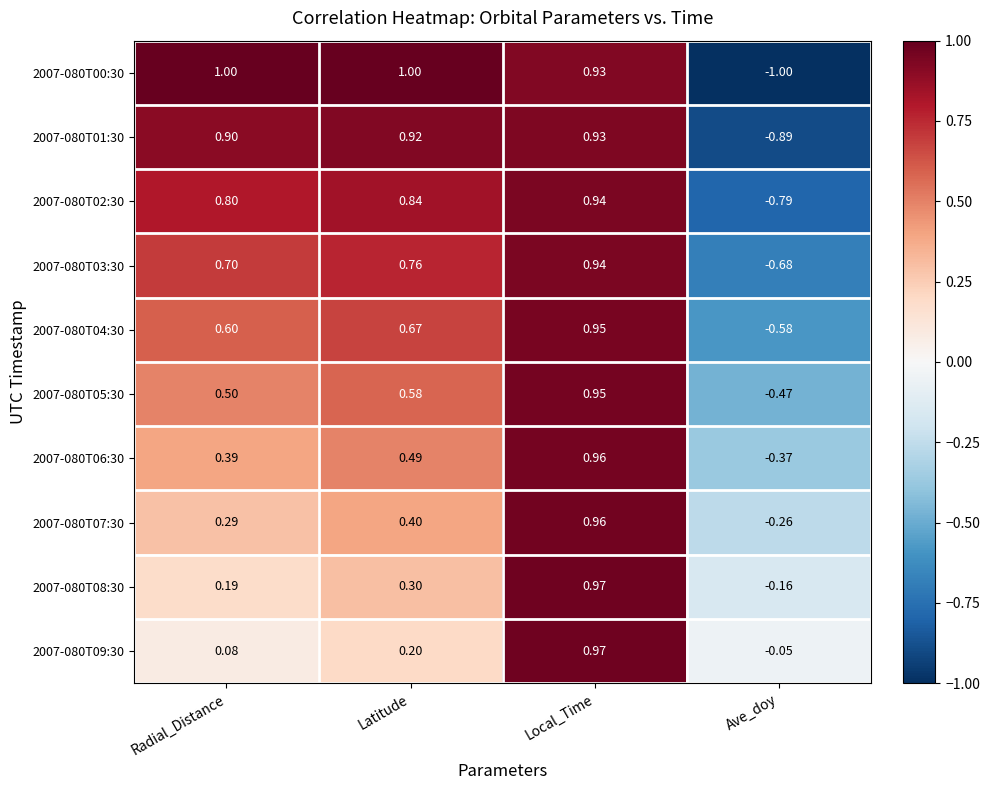

Which label corresponds to the smallest value in the chart?

Ave_doy